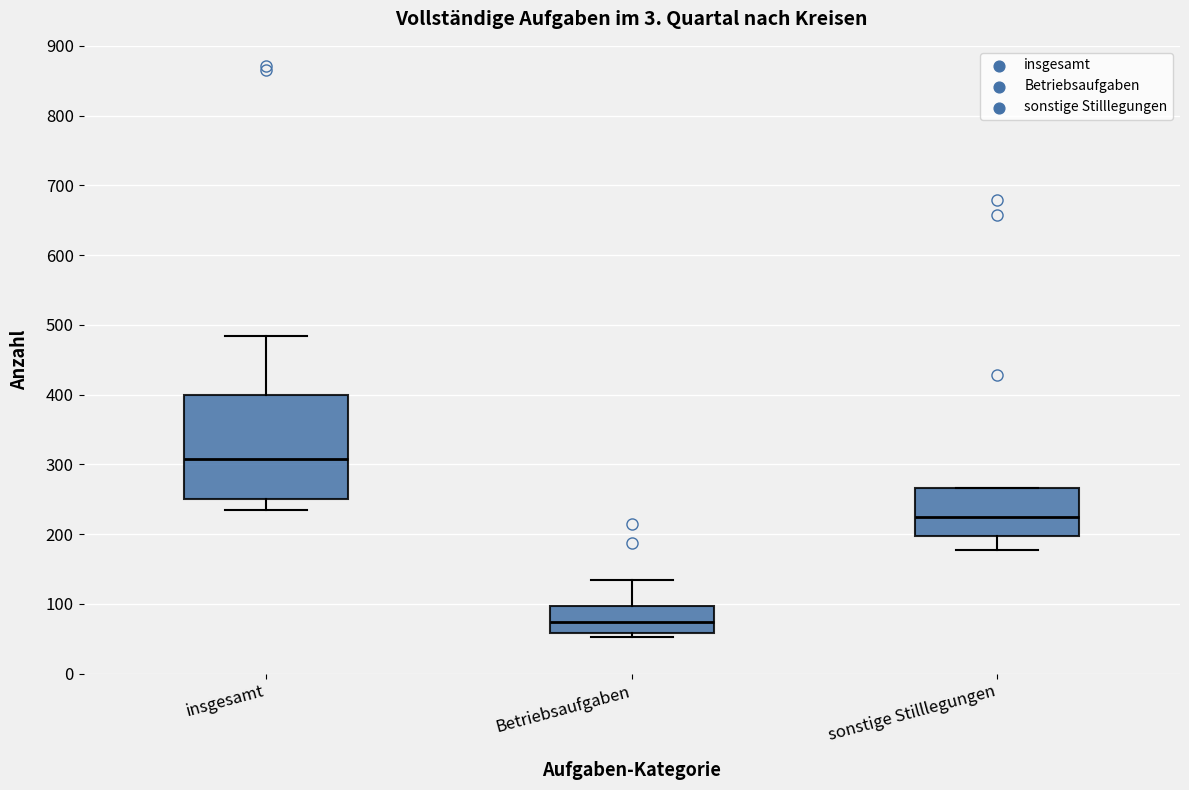

Where does the median line of the box for Betriebsaufgaben sit on the y-axis? The values are not printed on the chart, so give them approximately, as read against the axis.

70